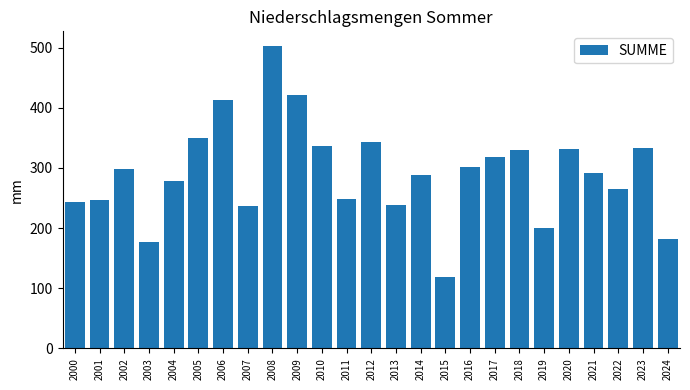

What is the smallest value displayed?

119.0